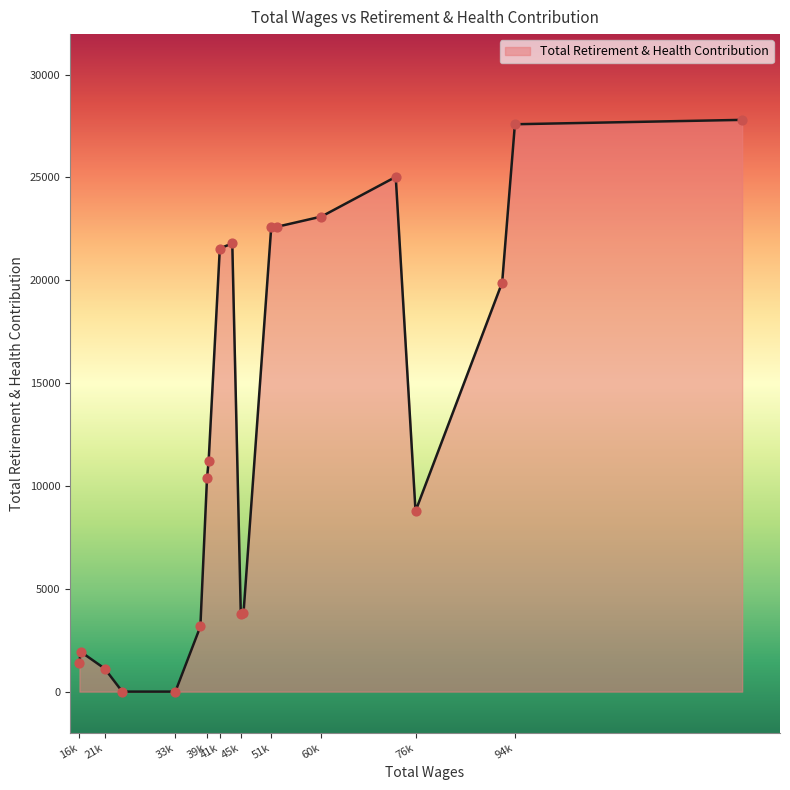

What is the difference between the maximum and minimum values?

27802